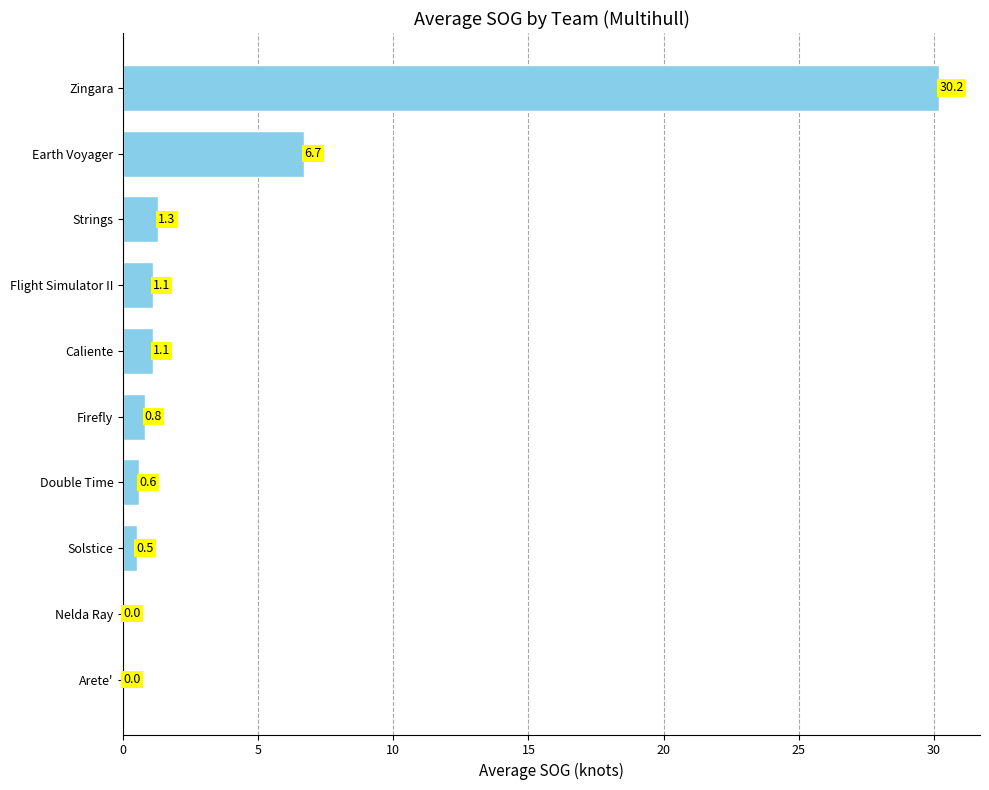

What is the sum of all values?

42.3